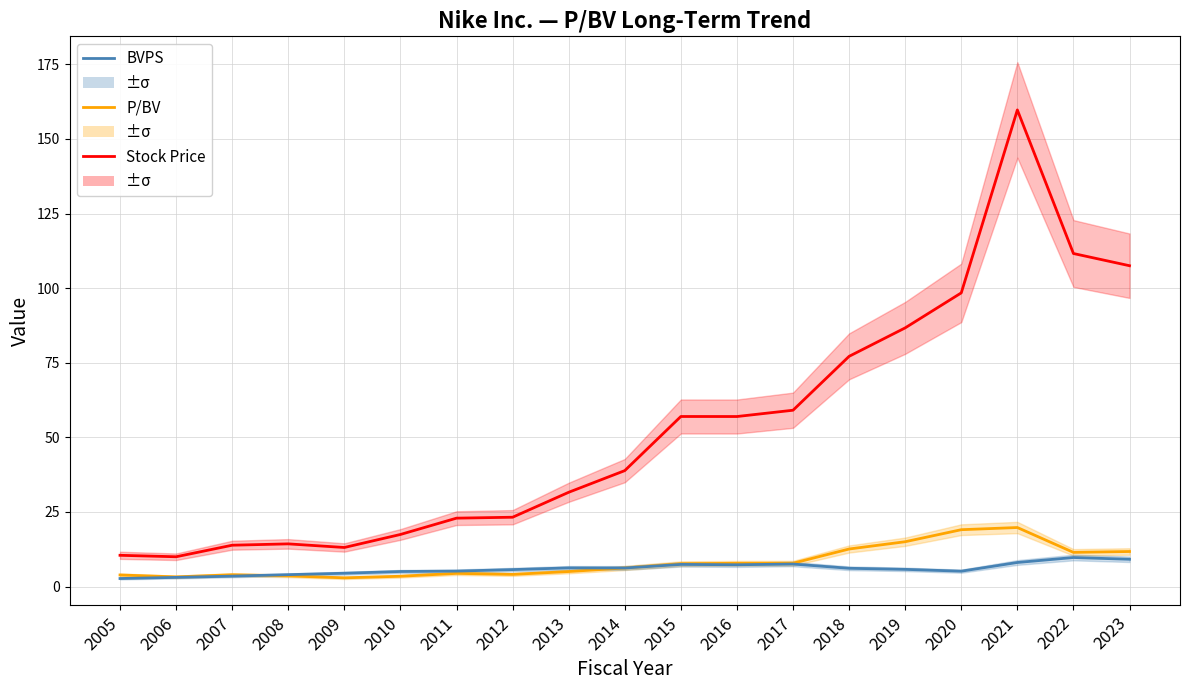

Read the P/BV value at 2008.

3.6